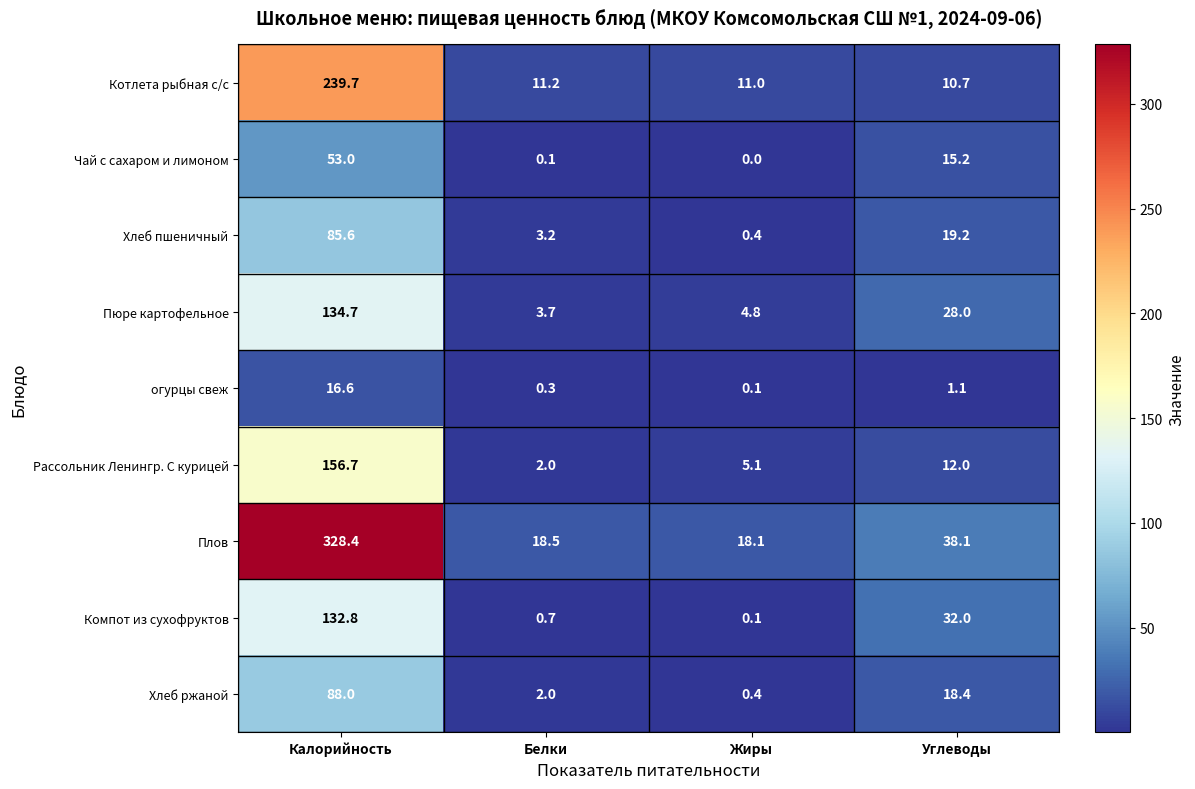

How many series are shown in this chart?

9